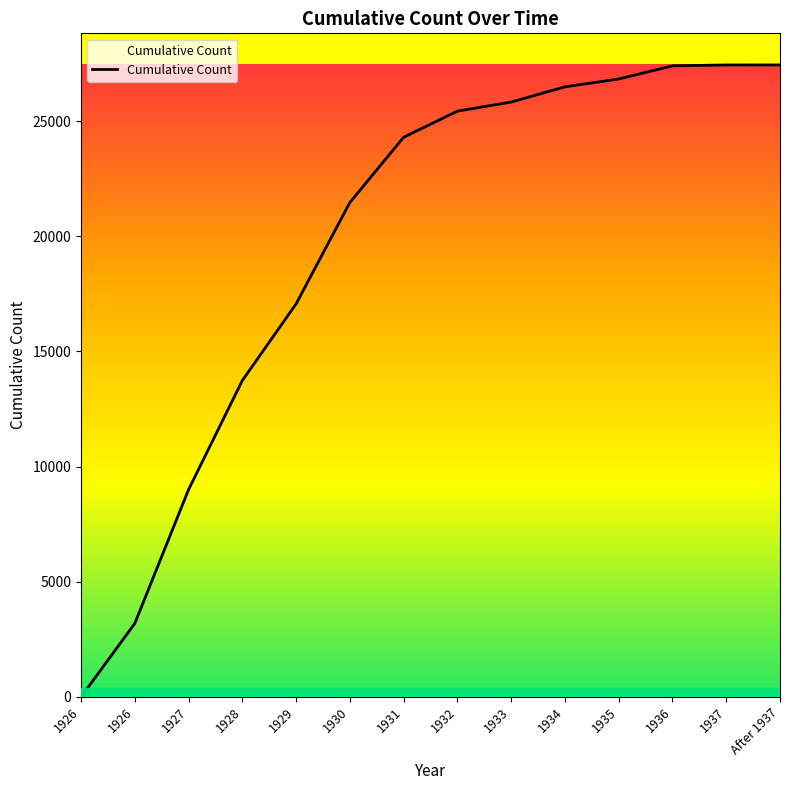

Does the chart have visible grid lines?

No